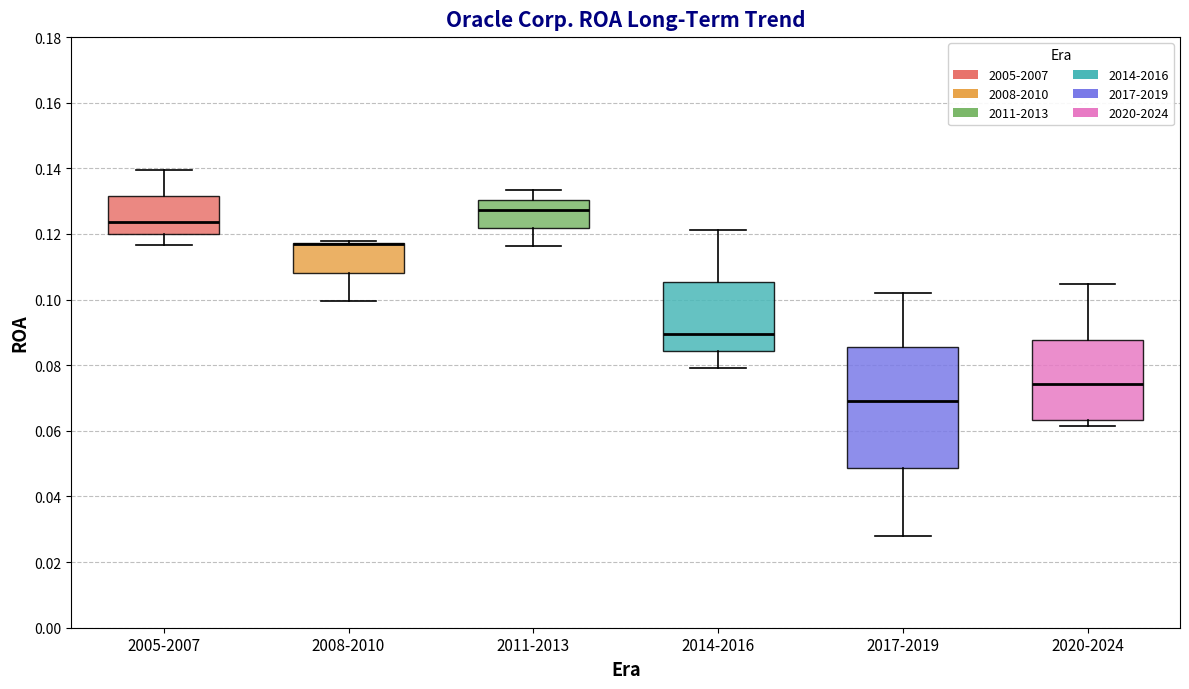

Comparing the boxes themselves (not the whiskers), which one is the tallest?

2017-2019